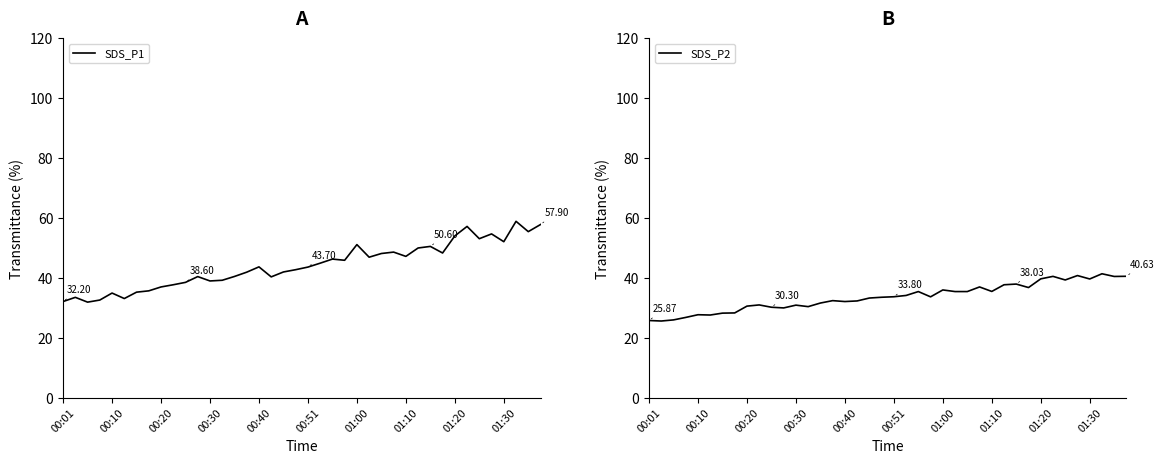

Between 00:51 and 17, which series saw the biggest shift?

SDS_P1